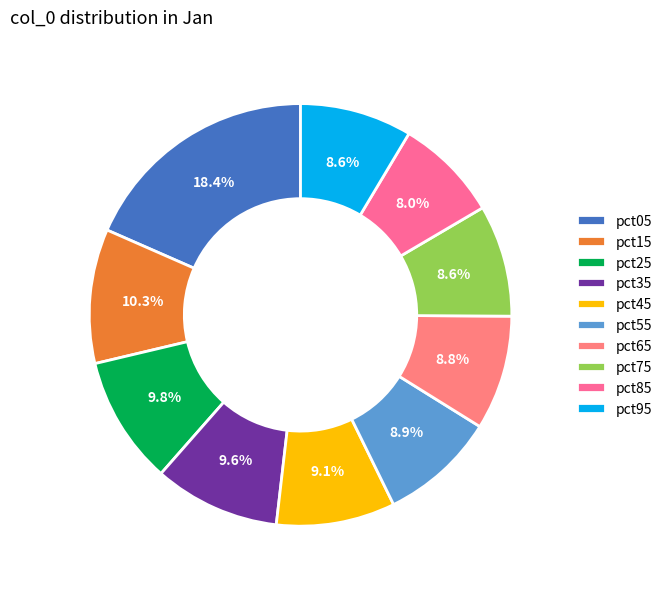

Rank the categories by value from highest to lowest.

pct05, pct15, pct25, pct35, pct45, pct55, pct65, pct95, pct75, pct85